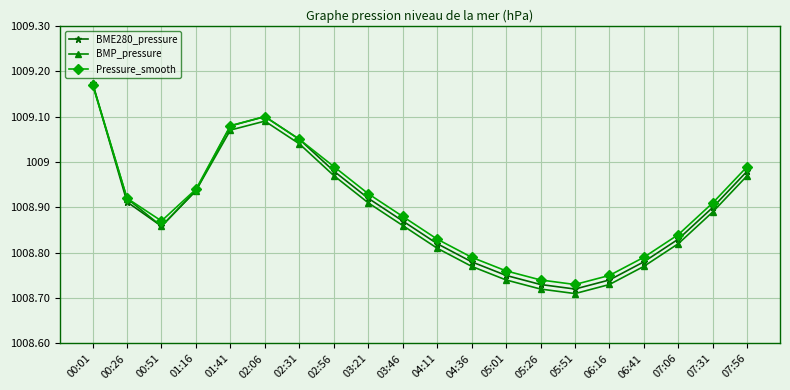

Which series ends up on top after the final intersection of BMP_pressure and Pressure_smooth?

Pressure_smooth